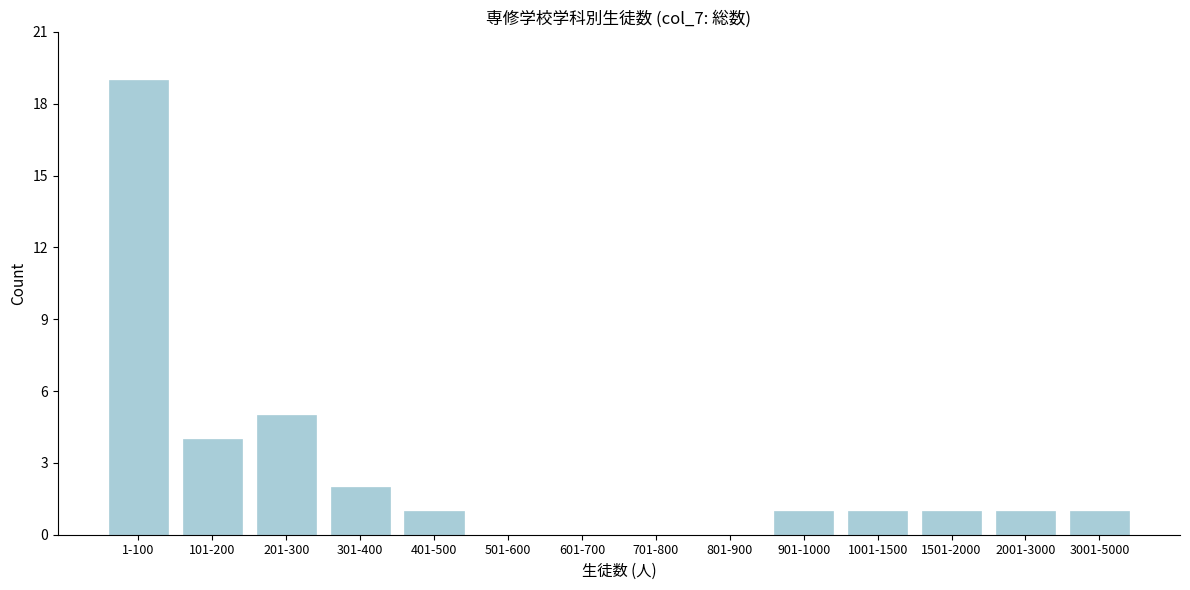

Reading right to left, transcribe all the data shown in this chart.

3001-5000=1	2001-3000=1	1501-2000=1	1001-1500=1	901-1000=1	801-900=0	701-800=0	601-700=0	501-600=0	401-500=1	301-400=2	201-300=5	101-200=4	1-100=19